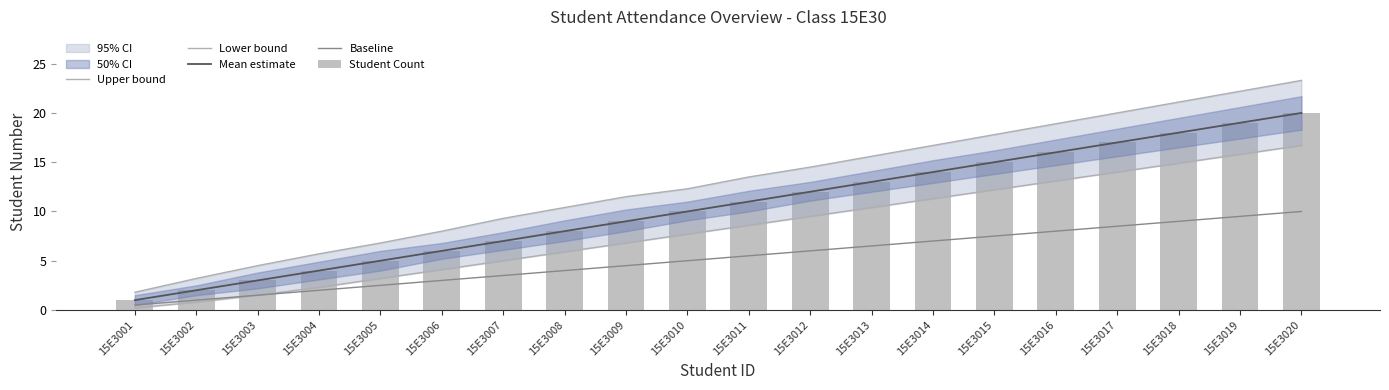

At which category is the sum across all series the highest?

15E3020